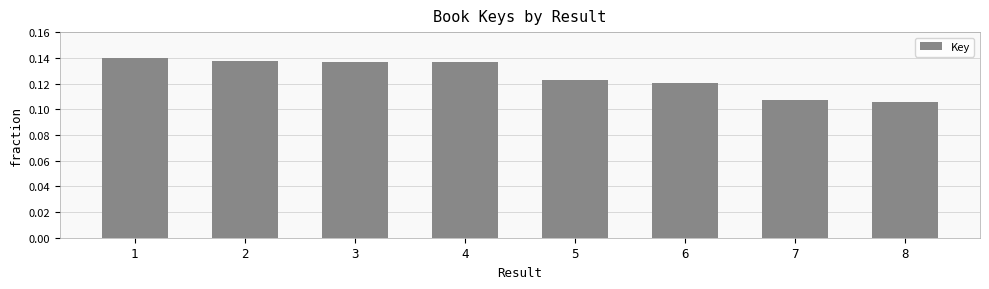

The chart shows a value of 0.2 at 7. True or false?

False